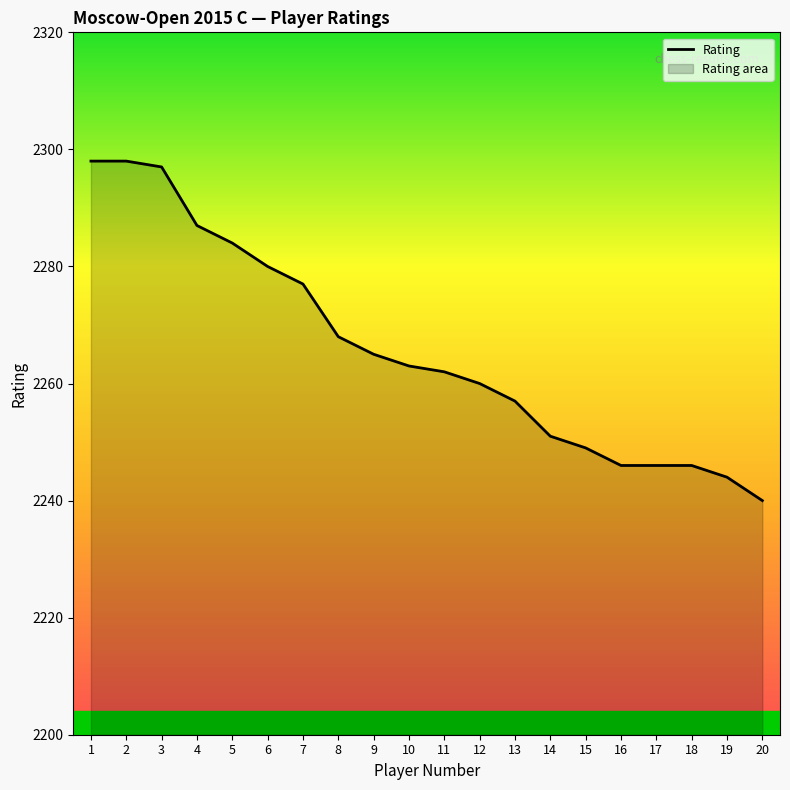

What is the average value?

2266